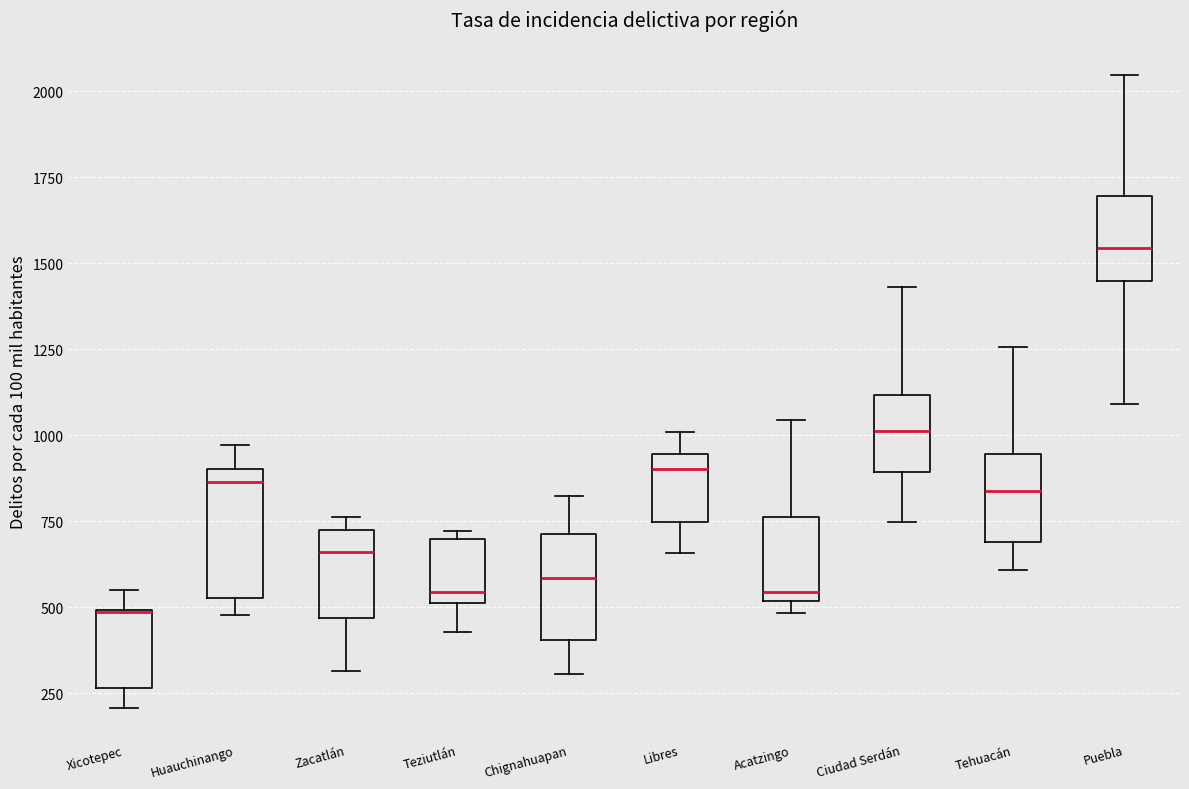

Comparing the boxes themselves (not the whiskers), which one is the tallest?

Huauchinango